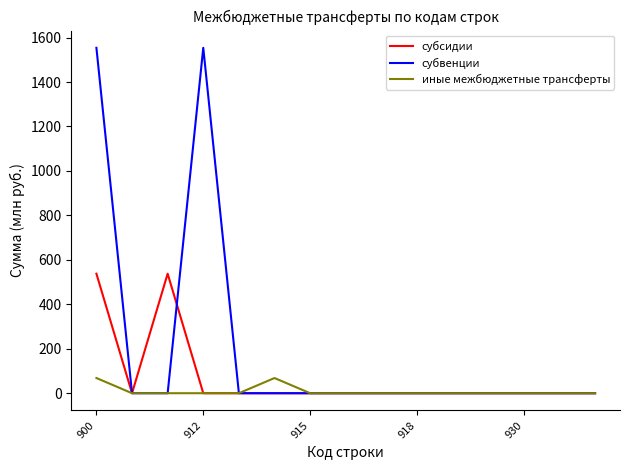

Which series has the largest total across all categories?

субвенции